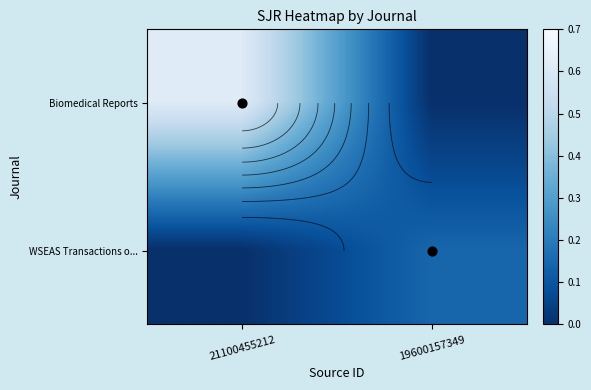

Which has a higher value, 21100455212 or 19600157349?

21100455212